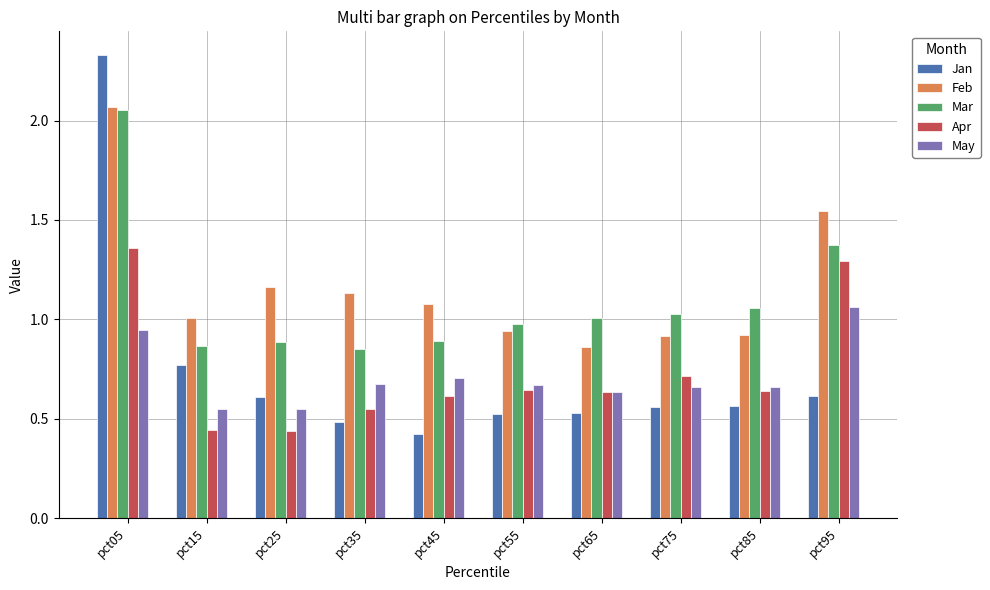

What is the sum of all Mar values?

11.0